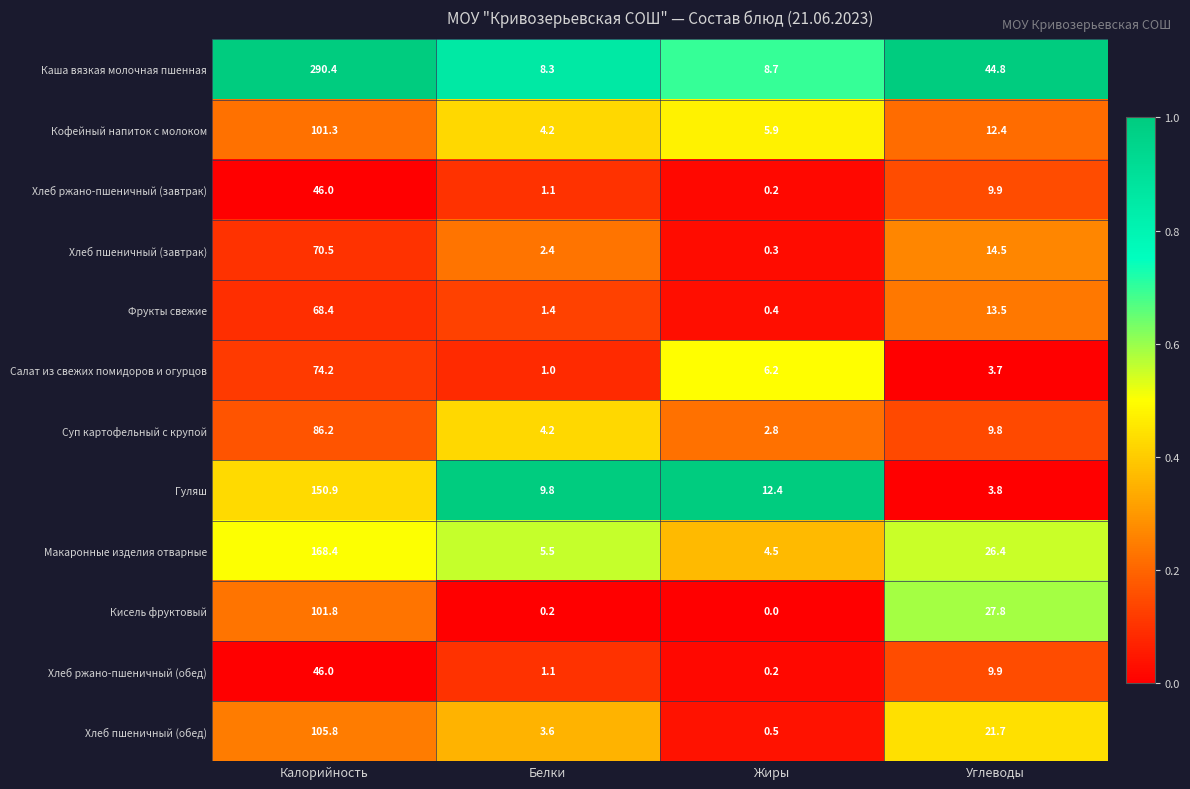

List the labels in order of Хлеб пшеничный (завтрак) value, smallest first.

Жиры, Белки, Углеводы, Калорийность